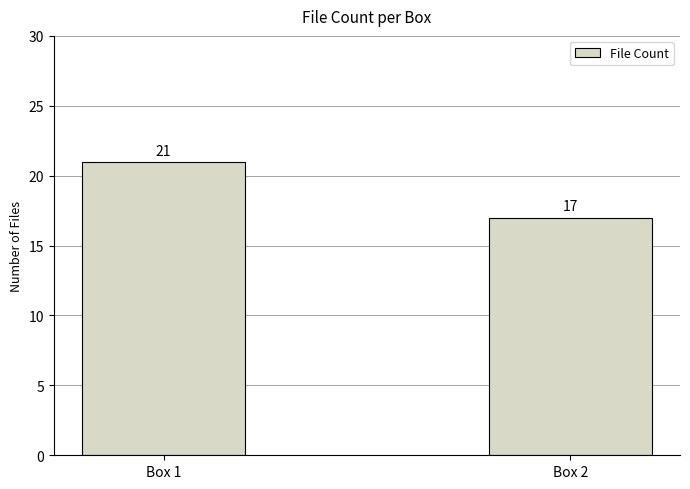

Reading left to right, what are all the values shown in this chart?

Box 1=21	Box 2=17